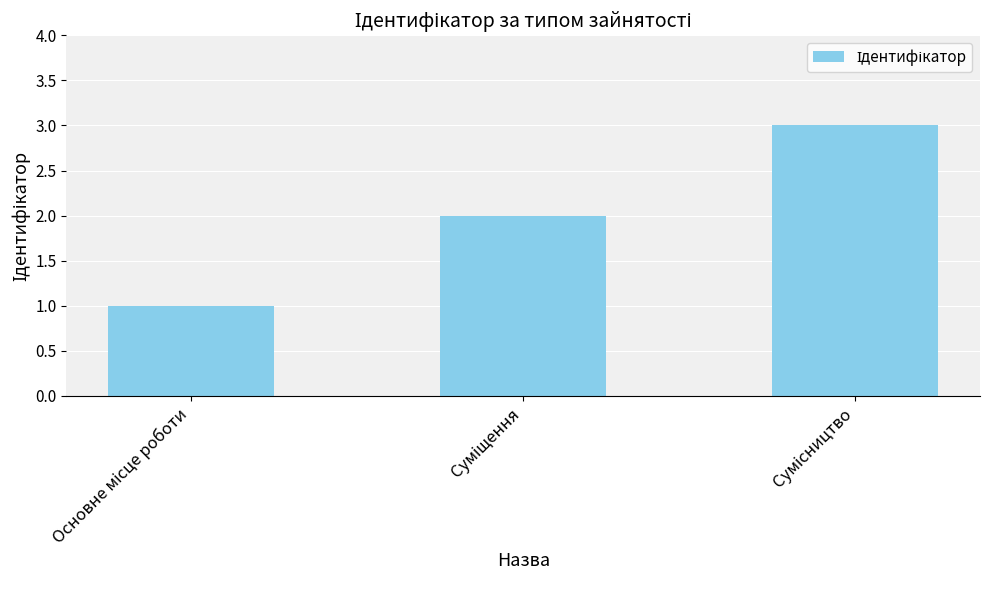

What is the sum of all values?

6